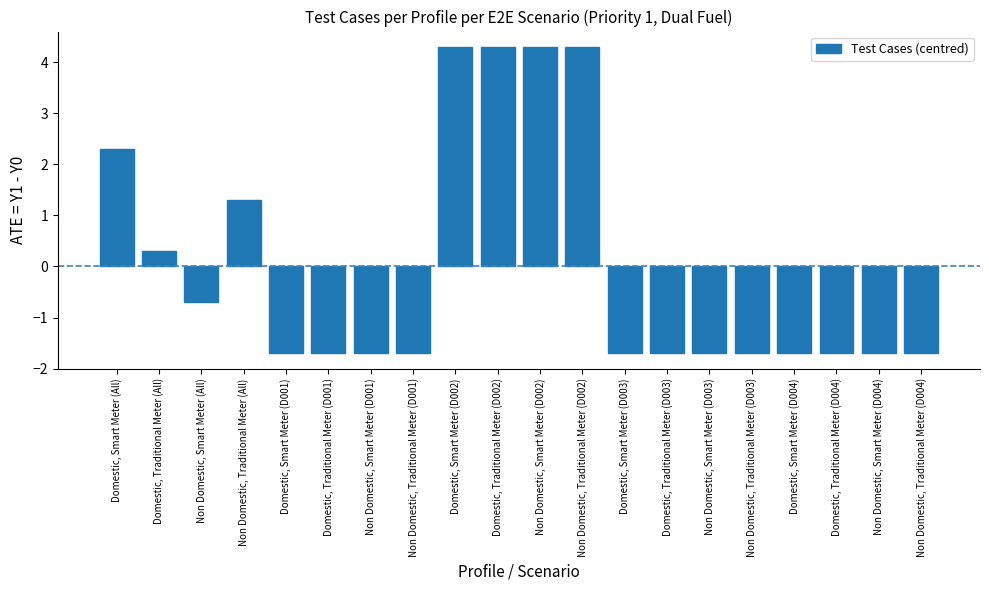

At which label does the data first exceed -1?

Domestic, Smart Meter (All)